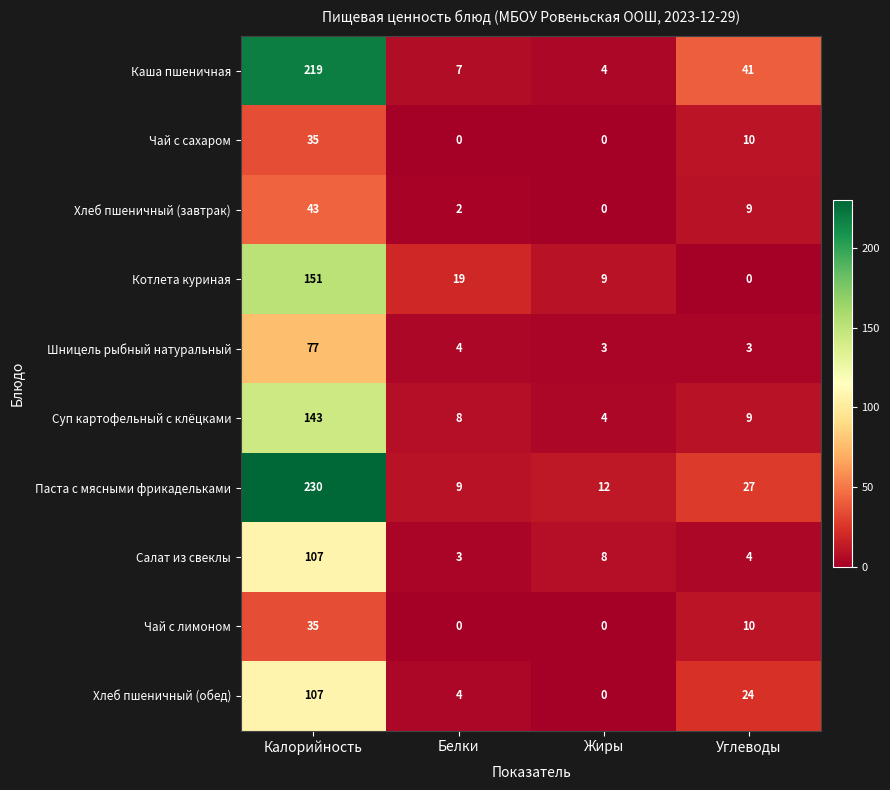

Count the Чай с сахаром values in the range 0 to 35.

4